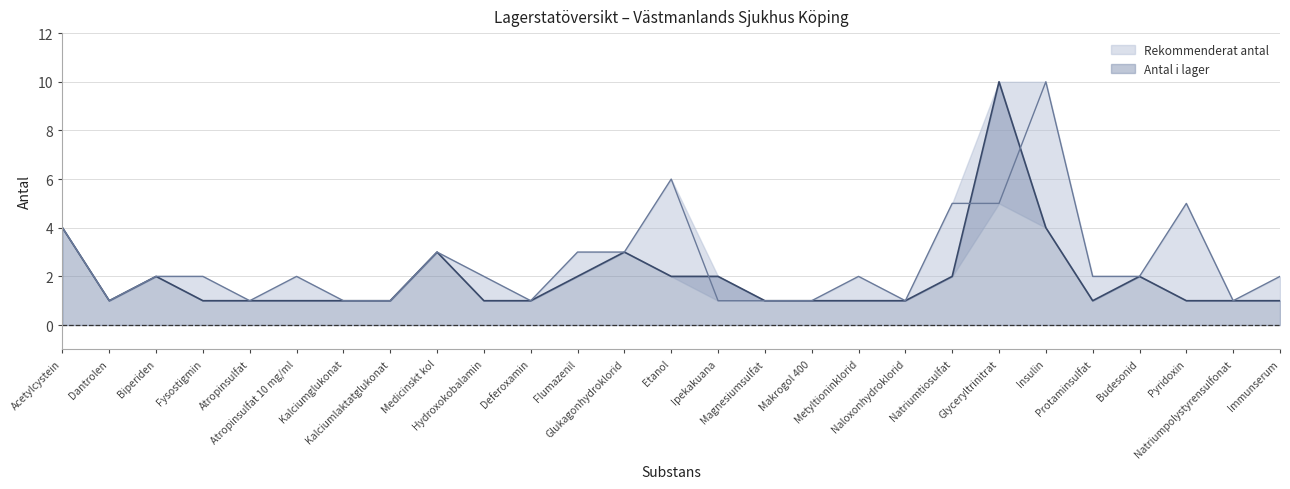

How many lines are shown in the chart?

2